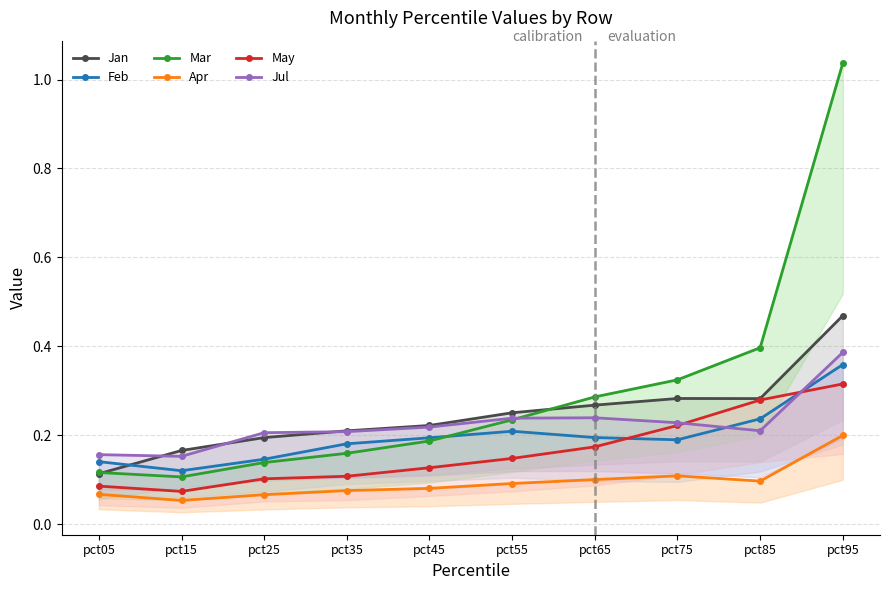

What is the value of the Feb point at the 5th from the left?

0.2